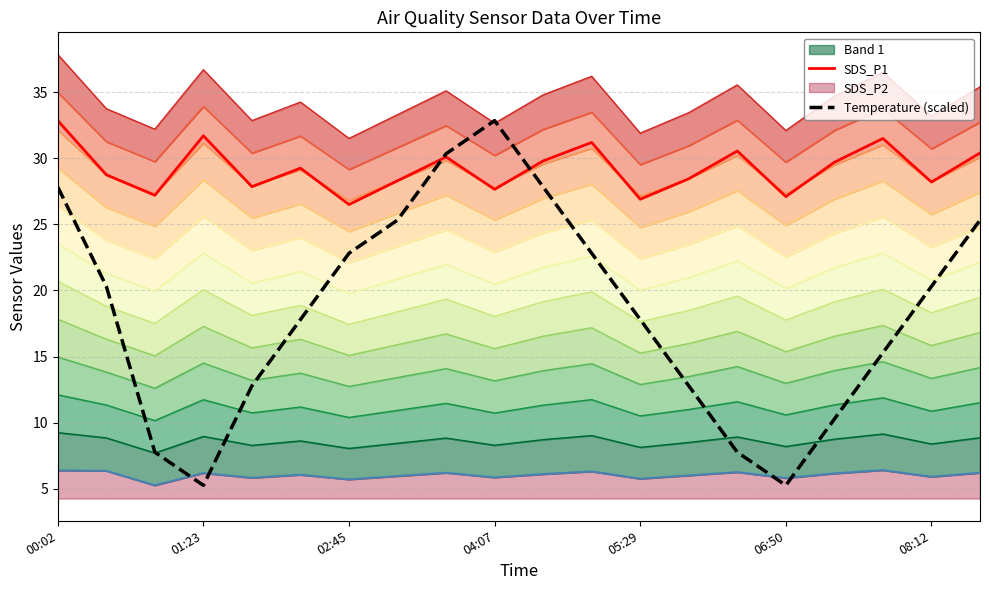

The SDS_P1 series shows 31.7 at 01:23. True or false?

True